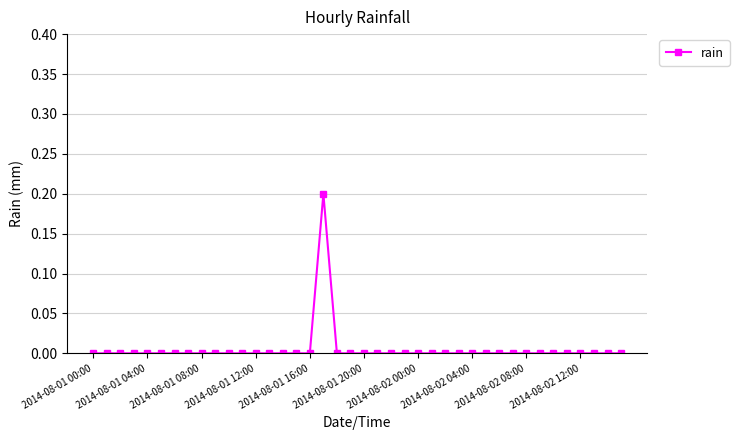

True or false: there are more than 0 points higher than both neighbors.

True